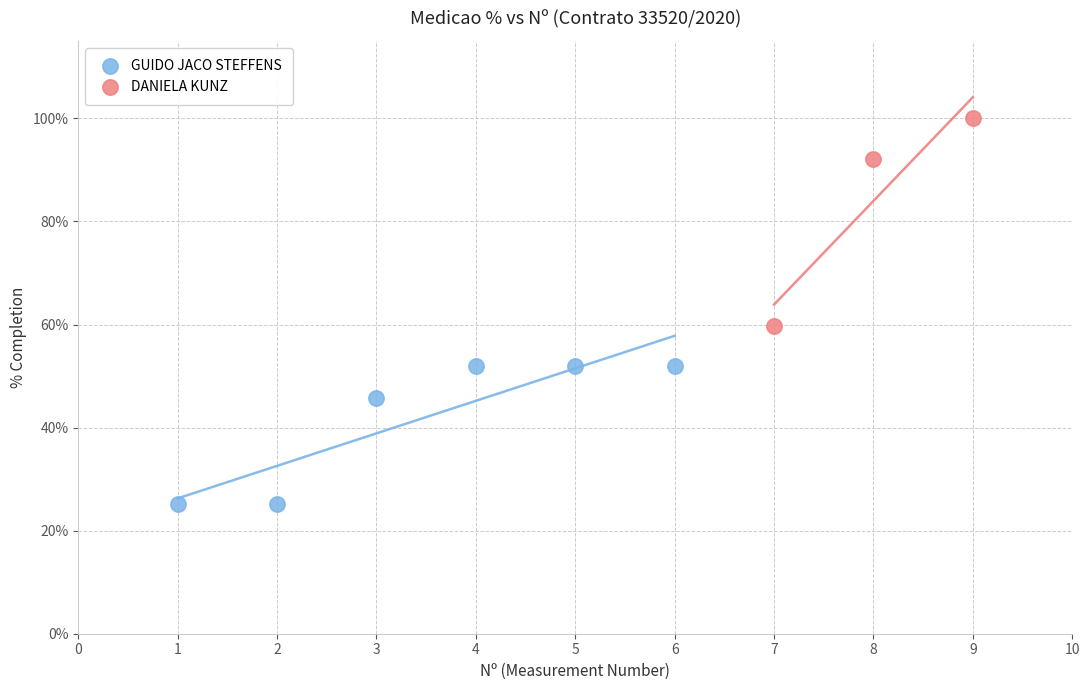

Which series reaches the maximum Y coordinate?

DANIELA KUNZ